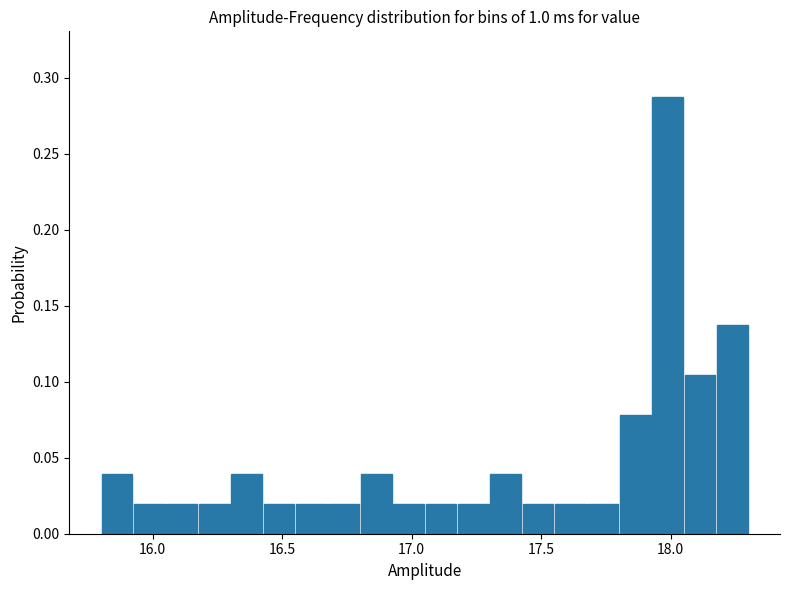

Read against the x-axis, roughly where is the centre of the tallest bar?

18.00